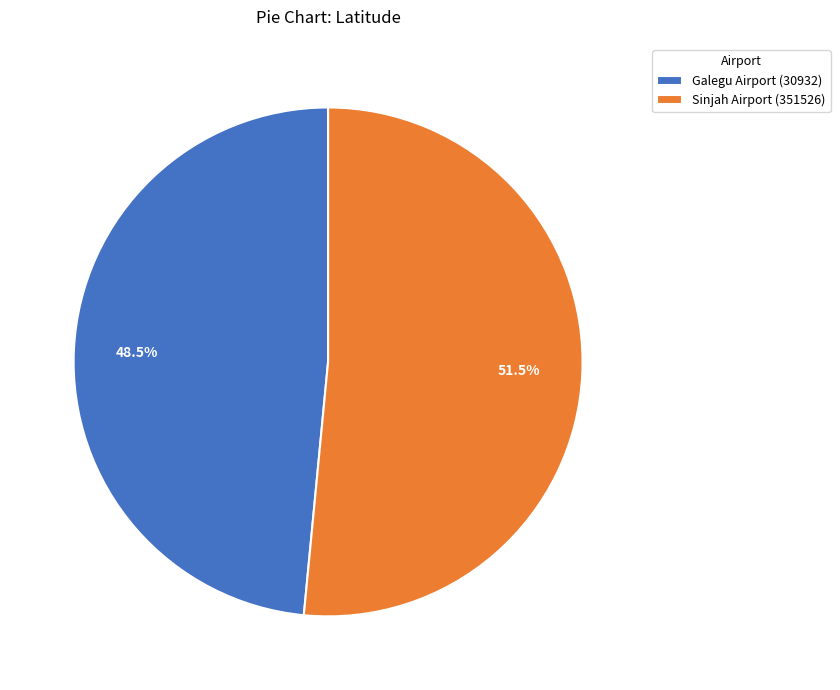

Combined, do Sinjah Airport (351526) and Galegu Airport (30932) account for over 50%?

Yes